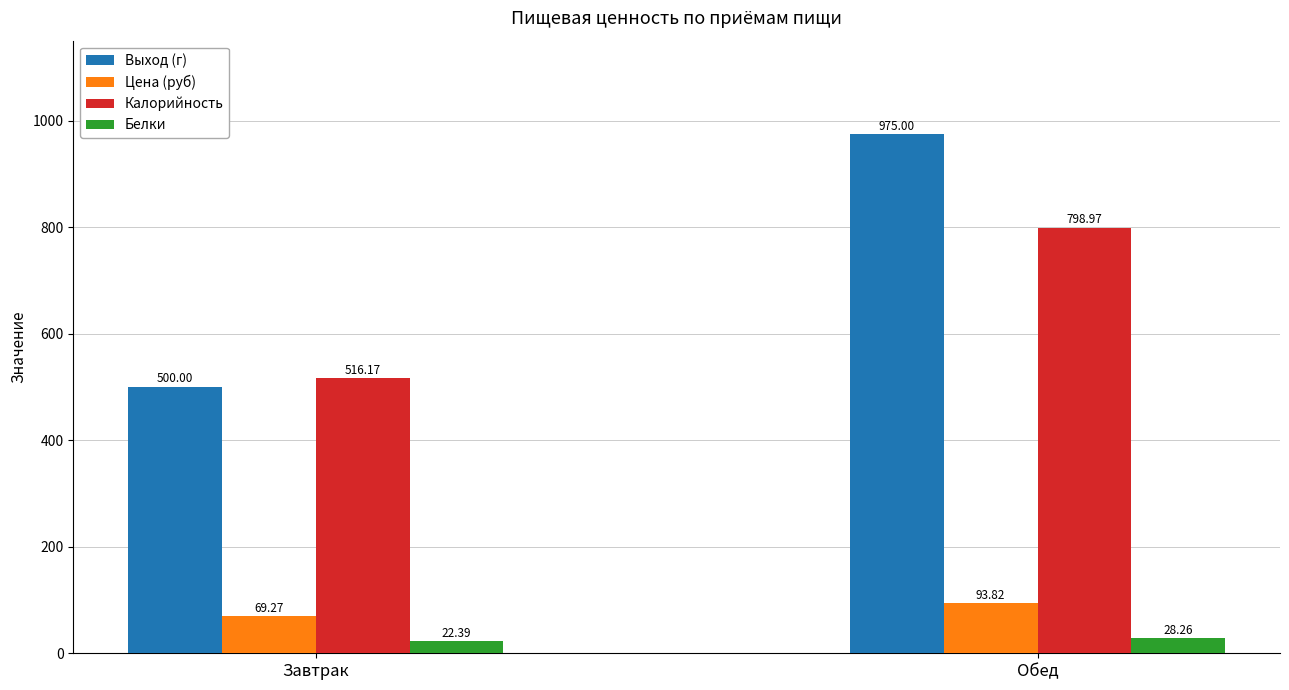

What is the value of the Цена (руб) bar at the 2nd from the left?

93.8